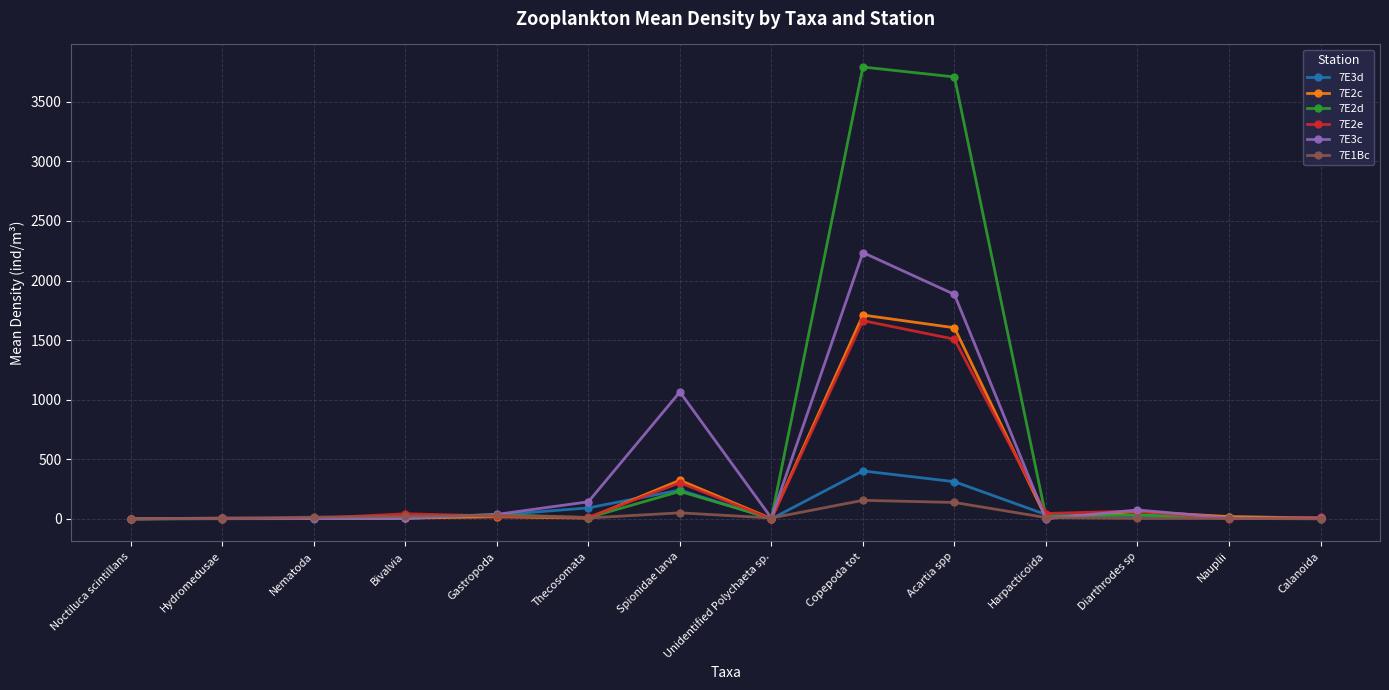

How many data points in 7E3c are less than 6?

5